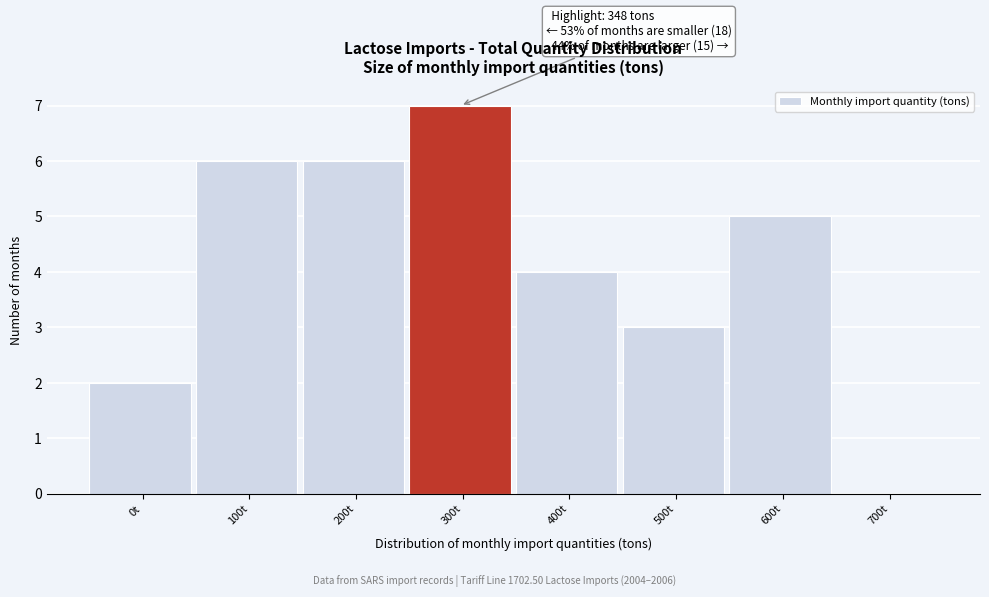

Reading right to left, transcribe all the data shown in this chart.

700t=0	600t=5	500t=3	400t=4	300t=7	200t=6	100t=6	0t=2